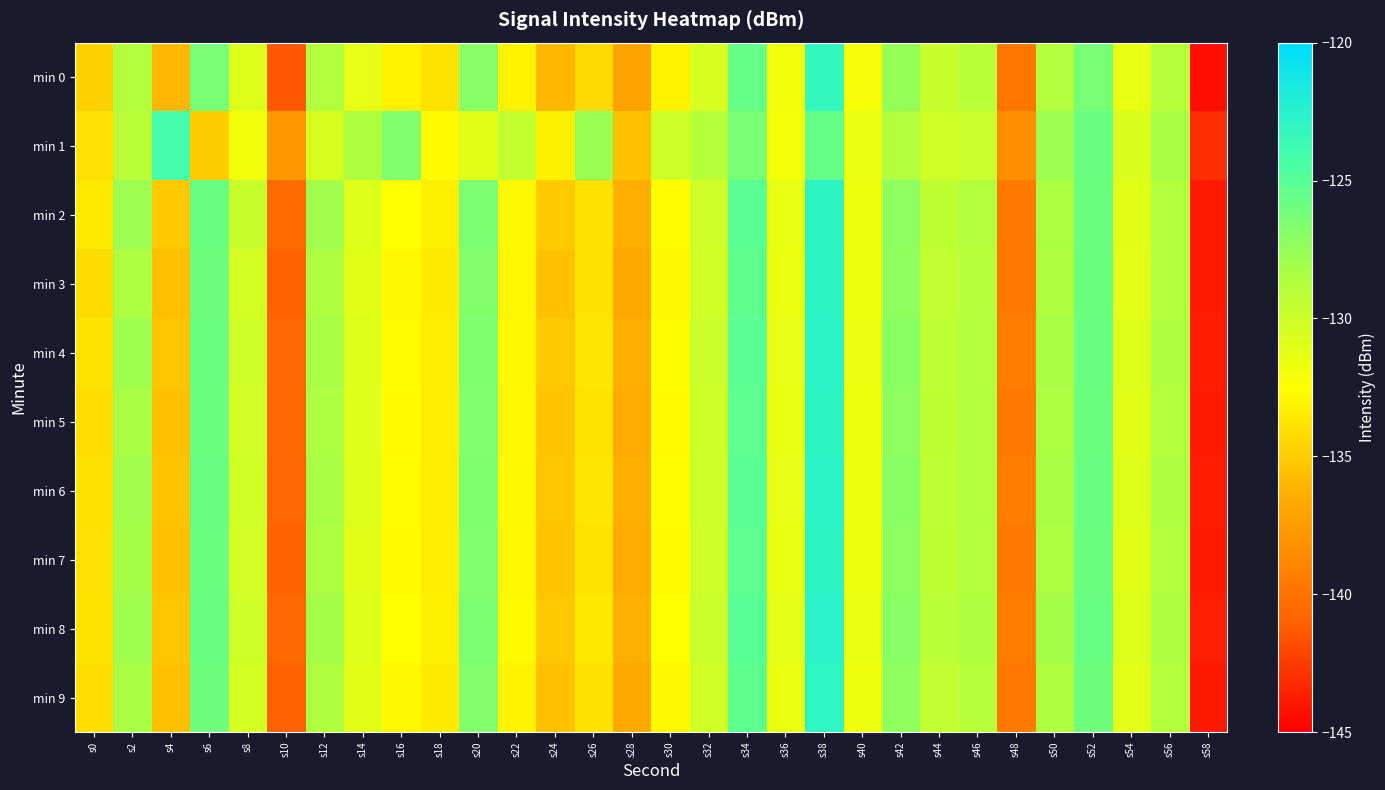

Reading left to right, extract all data points from this chart.

min 0: s0=-134.8	s2=-128.7	s4=-136.0	s6=-126.3	s8=-130.8	s10=-141.3	s12=-128.8	s14=-131.3	s16=-133.2	s18=-133.8	s20=-127.0	s22=-133.1	s24=-135.9	s26=-134.3	s28=-137.1	s30=-133.1	s32=-130.5	s34=-125.6	s36=-131.9	s38=-123.2	s40=-132.1	s42=-127.6	s44=-129.7	s46=-129.2	s48=-139.9	s50=-128.8	s52=-126.3	s54=-131.4	s56=-129.0	s58=-144.3
min 1: s0=-134.1	s2=-129.1	s4=-124.2	s6=-134.9	s8=-131.8	s10=-137.8	s12=-130.5	s14=-128.5	s16=-126.7	s18=-132.8	s20=-131.0	s22=-129.5	s24=-133.2	s26=-127.8	s28=-135.6	s30=-130.1	s32=-128.9	s34=-126.4	s36=-132.0	s38=-125.5	s40=-131.5	s42=-128.7	s44=-130.2	s46=-129.8	s48=-138.4	s50=-127.9	s52=-125.8	s54=-130.7	s56=-128.3	s58=-143.1
min 2: s0=-133.5	s2=-127.9	s4=-135.2	s6=-125.8	s8=-129.7	s10=-140.5	s12=-128.1	s14=-130.8	s16=-132.5	s18=-133.2	s20=-126.5	s22=-132.8	s24=-135.1	s26=-133.9	s28=-136.5	s30=-132.6	s32=-130.1	s34=-125.1	s36=-131.4	s38=-122.9	s40=-131.7	s42=-127.2	s44=-129.3	s46=-128.8	s48=-139.5	s50=-128.4	s52=-125.9	s54=-131.0	s56=-128.7	s58=-143.9
min 3: s0=-134.2	s2=-128.4	s4=-135.6	s6=-126.0	s8=-130.4	s10=-140.9	s12=-128.5	s14=-131.0	s16=-132.8	s18=-133.5	s20=-126.8	s22=-132.9	s24=-135.5	s26=-133.9	s28=-136.7	s30=-132.8	s32=-130.2	s34=-125.3	s36=-131.5	s38=-122.9	s40=-131.8	s42=-127.3	s44=-129.4	s46=-128.9	s48=-139.6	s50=-128.5	s52=-125.9	s54=-131.1	s56=-128.8	s58=-143.9
min 4: s0=-133.8	s2=-128.0	s4=-135.3	s6=-125.9	s8=-130.1	s10=-140.7	s12=-128.3	s14=-130.9	s16=-132.6	s18=-133.3	s20=-126.6	s22=-132.8	s24=-135.2	s26=-133.7	s28=-136.5	s30=-132.6	s32=-129.9	s34=-125.1	s36=-131.3	s38=-122.8	s40=-131.6	s42=-127.1	s44=-129.2	s46=-128.7	s48=-139.4	s50=-128.3	s52=-125.8	s54=-130.9	s56=-128.6	s58=-143.8
min 5: s0=-134.1	s2=-128.3	s4=-135.5	s6=-125.9	s8=-130.3	s10=-140.8	s12=-128.4	s14=-130.9	s16=-132.7	s18=-133.4	s20=-126.7	s22=-132.9	s24=-135.4	s26=-133.8	s28=-136.6	s30=-132.7	s32=-130.0	s34=-125.2	s36=-131.4	s38=-122.9	s40=-131.7	s42=-127.2	s44=-129.3	s46=-128.8	s48=-139.5	s50=-128.4	s52=-125.9	s54=-131.0	s56=-128.7	s58=-143.9
min 6: s0=-133.9	s2=-128.1	s4=-135.4	s6=-125.8	s8=-130.2	s10=-140.8	s12=-128.3	s14=-130.9	s16=-132.6	s18=-133.3	s20=-126.6	s22=-132.8	s24=-135.3	s26=-133.7	s28=-136.5	s30=-132.6	s32=-130.0	s34=-125.1	s36=-131.3	s38=-122.8	s40=-131.7	s42=-127.1	s44=-129.2	s46=-128.7	s48=-139.4	s50=-128.3	s52=-125.8	s54=-130.9	s56=-128.6	s58=-143.8
min 7: s0=-134.0	s2=-128.2	s4=-135.5	s6=-125.9	s8=-130.3	s10=-140.9	s12=-128.4	s14=-131.0	s16=-132.7	s18=-133.4	s20=-126.7	s22=-132.9	s24=-135.4	s26=-133.8	s28=-136.6	s30=-132.7	s32=-130.1	s34=-125.2	s36=-131.4	s38=-122.9	s40=-131.7	s42=-127.2	s44=-129.3	s46=-128.8	s48=-139.5	s50=-128.4	s52=-125.9	s54=-131.0	s56=-128.7	s58=-143.9
min 8: s0=-133.8	s2=-128.0	s4=-135.3	s6=-125.8	s8=-130.1	s10=-140.7	s12=-128.2	s14=-130.8	s16=-132.5	s18=-133.2	s20=-126.5	s22=-132.7	s24=-135.2	s26=-133.6	s28=-136.4	s30=-132.5	s32=-129.9	s34=-125.0	s36=-131.2	s38=-122.7	s40=-131.5	s42=-127.0	s44=-129.1	s46=-128.6	s48=-139.3	s50=-128.2	s52=-125.7	s54=-130.8	s56=-128.5	s58=-143.7
min 9: s0=-134.1	s2=-128.3	s4=-135.6	s6=-126.0	s8=-130.4	s10=-141.0	s12=-128.5	s14=-131.0	s16=-132.8	s18=-133.5	s20=-126.8	s22=-133.0	s24=-135.5	s26=-133.9	s28=-136.7	s30=-132.8	s32=-130.2	s34=-125.3	s36=-131.5	s38=-123.0	s40=-131.8	s42=-127.3	s44=-129.4	s46=-128.9	s48=-139.6	s50=-128.5	s52=-126.0	s54=-131.1	s56=-128.8	s58=-144.0